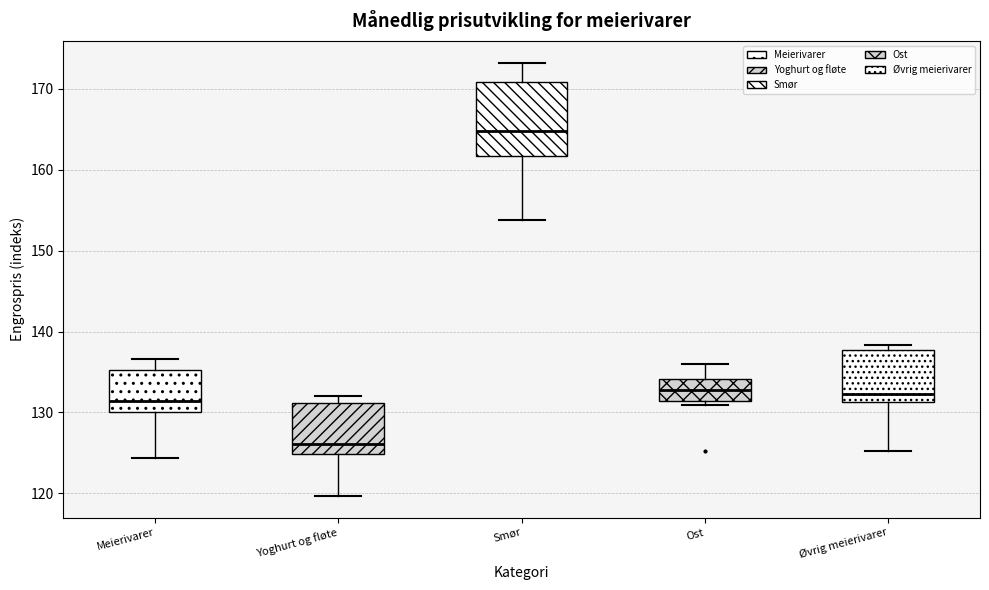

Reading left to right, transcribe this box plot: for each box, give where its median line is, the range the box spans, and where its two whiskers end, as read against the y-axis. The values are not printed on the chart, so give them approximately, as read against the axis.

Meierivarer: median 131, box 130 to 135, whiskers 124 to 137
Yoghurt og fløte: median 126, box 125 to 131, whiskers 120 to 132
Smør: median 165, box 162 to 171, whiskers 154 to 173
Ost: median 133, box 131 to 134, whiskers 131 (just below the box's lower edge) to 136
Øvrig meierivarer: median 132, box 131 to 138, whiskers 125 to 138 (just above the box's upper edge)